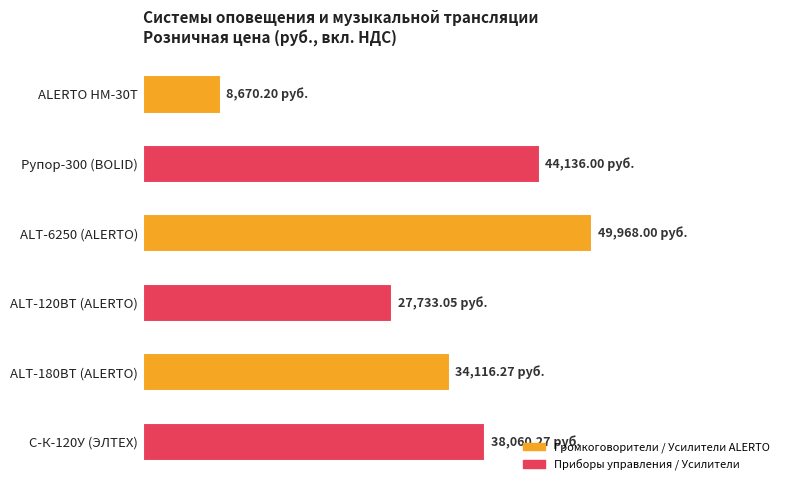

What is the difference between the maximum and minimum values?

41297.8